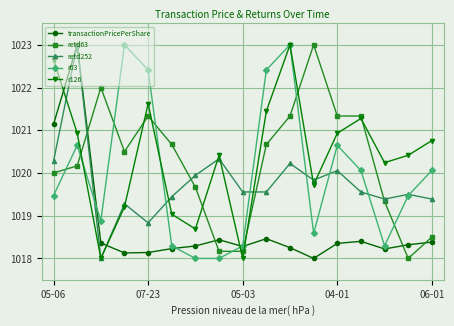

Which series has the largest total across all categories?

r126